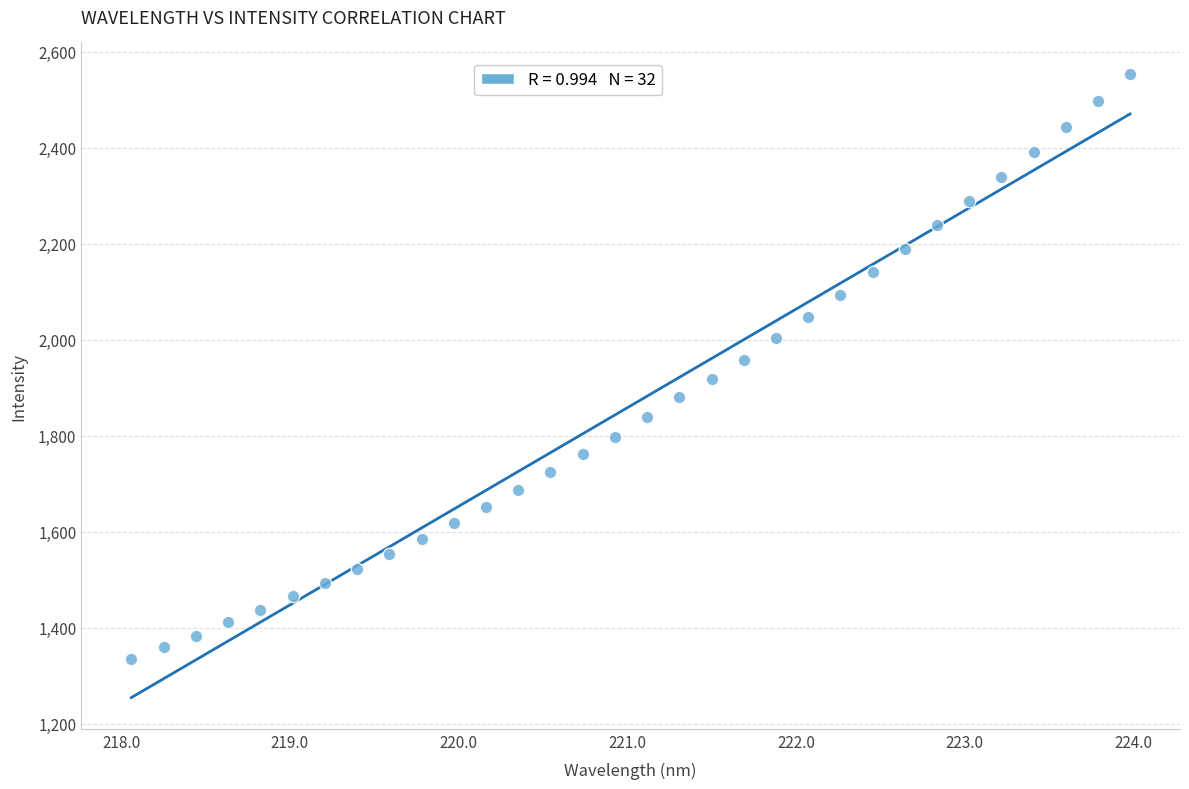

What is the range of X values (max minus min)?

5.9